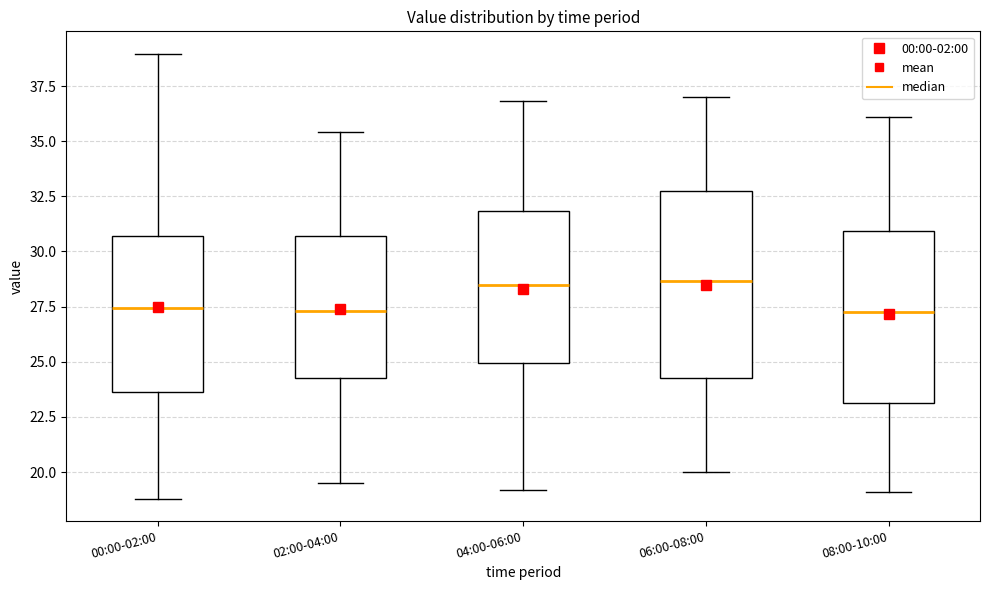

Reading left to right, transcribe this box plot: for each box, give where its median line is, the range the box spans, and where its two whiskers end, as read against the y-axis. The values are not printed on the chart, so give them approximately, as read against the axis.

00:00-02:00: median 27.5, box 23.5 to 30.5, whiskers 19.0 to 39.0
02:00-04:00: median 27.5, box 24.5 to 30.5, whiskers 19.5 to 35.5
04:00-06:00: median 28.5, box 25.0 to 32.0, whiskers 19.0 to 37.0
06:00-08:00: median 28.5, box 24.5 to 33.0, whiskers 20.0 to 37.0
08:00-10:00: median 27.5, box 23.0 to 31.0, whiskers 19.0 to 36.0